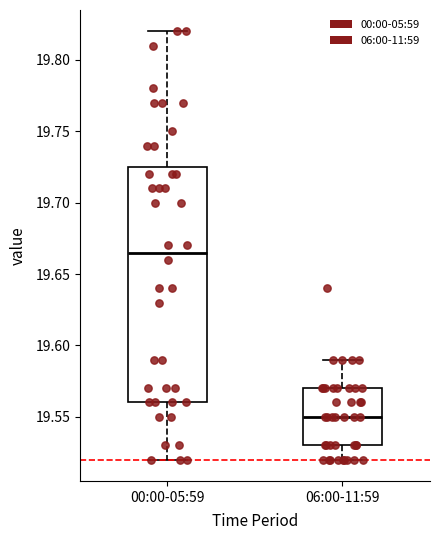

Which box is the tallest, from its lower edge to its upper edge?

00:00-05:59